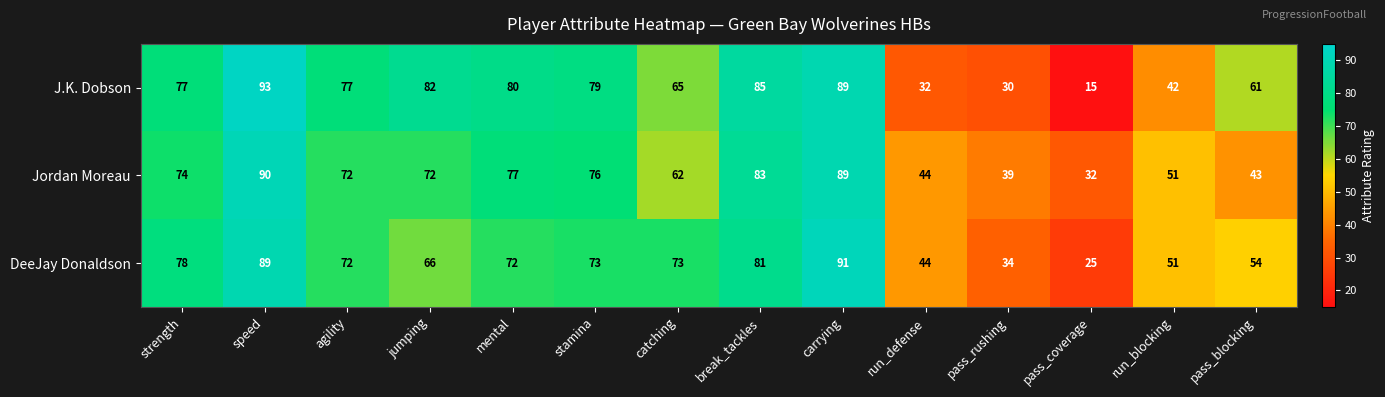

Where is DeeJay Donaldson nearest to the value 58?

pass_blocking